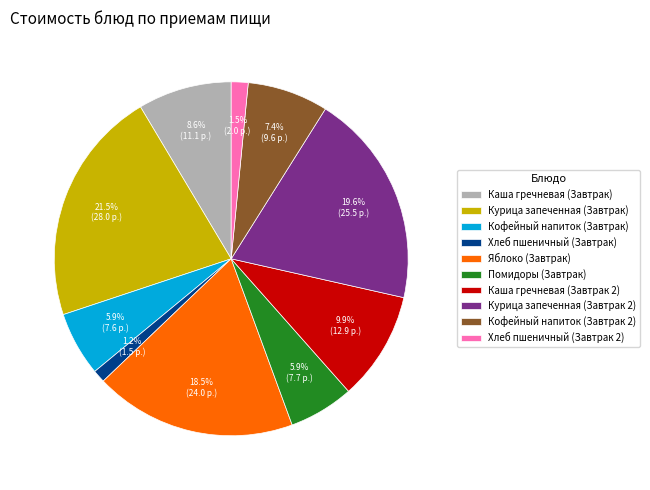

What portion of the pie excludes Курица запеченная (Завтрак 2)?

80.4%